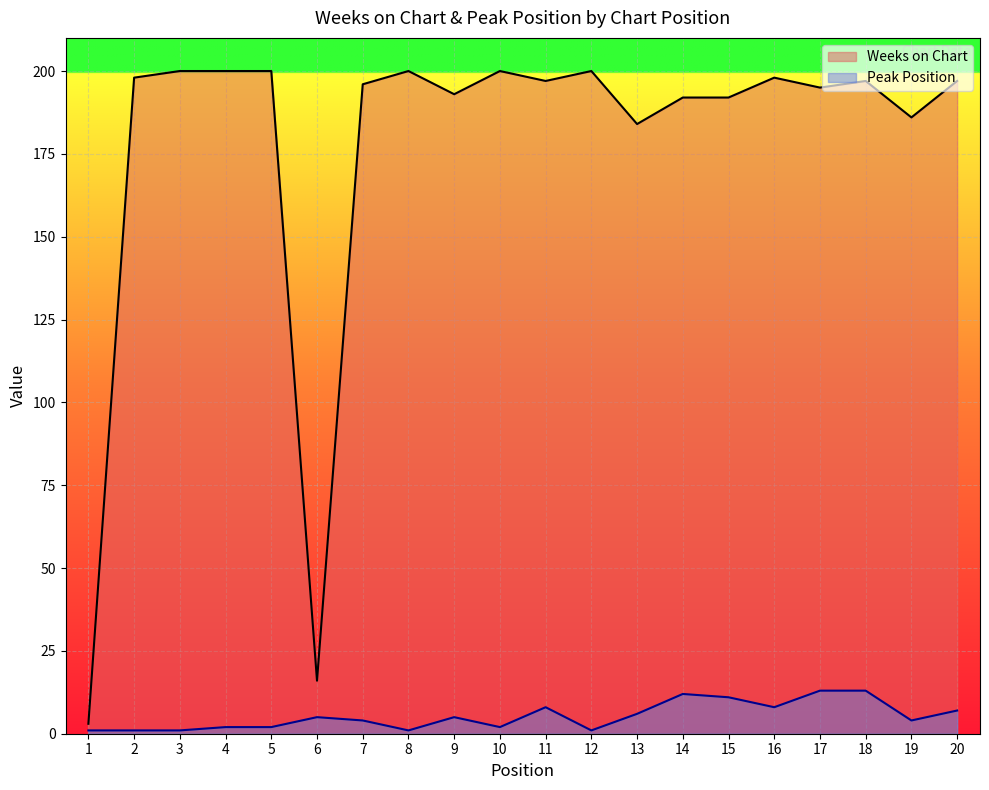

True or false: Weeks on Chart and Peak Position cross at least once.

False